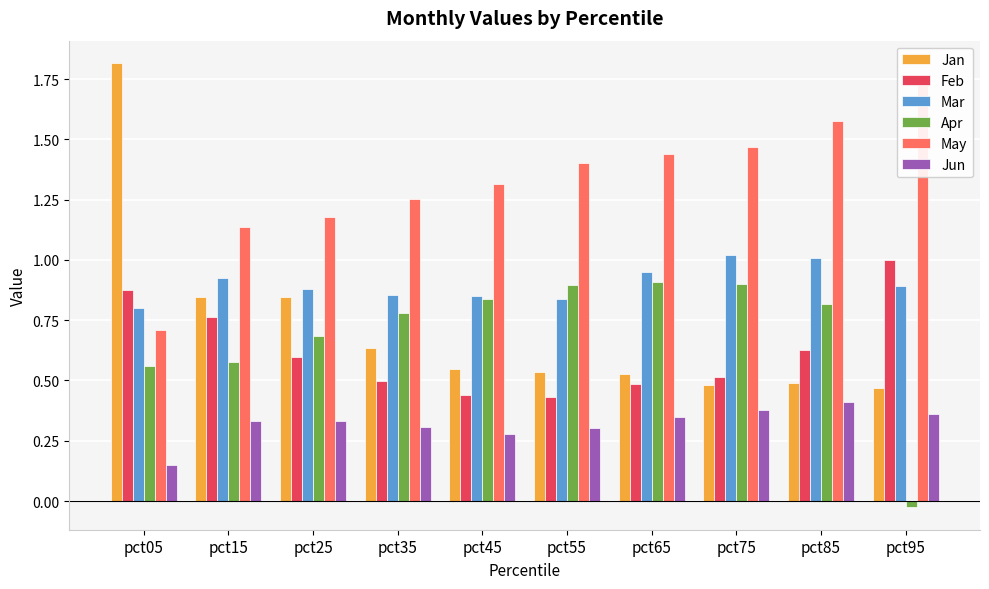

Is the value of Feb at pct55 greater than the value of Jan at pct65?

No